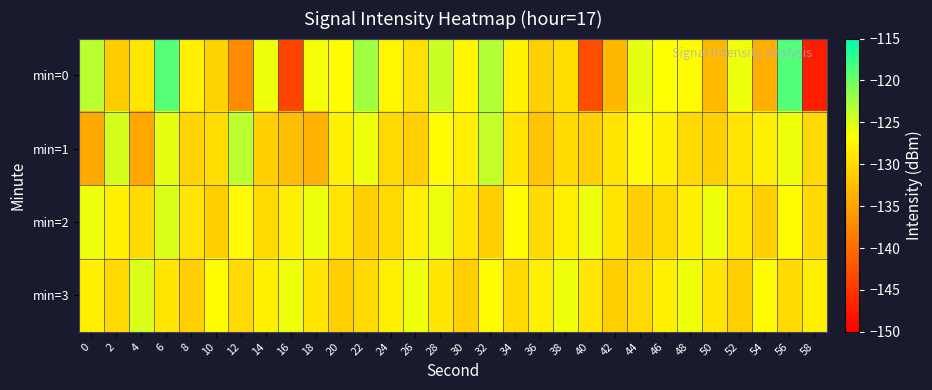

Count the number of data series in this chart.

4